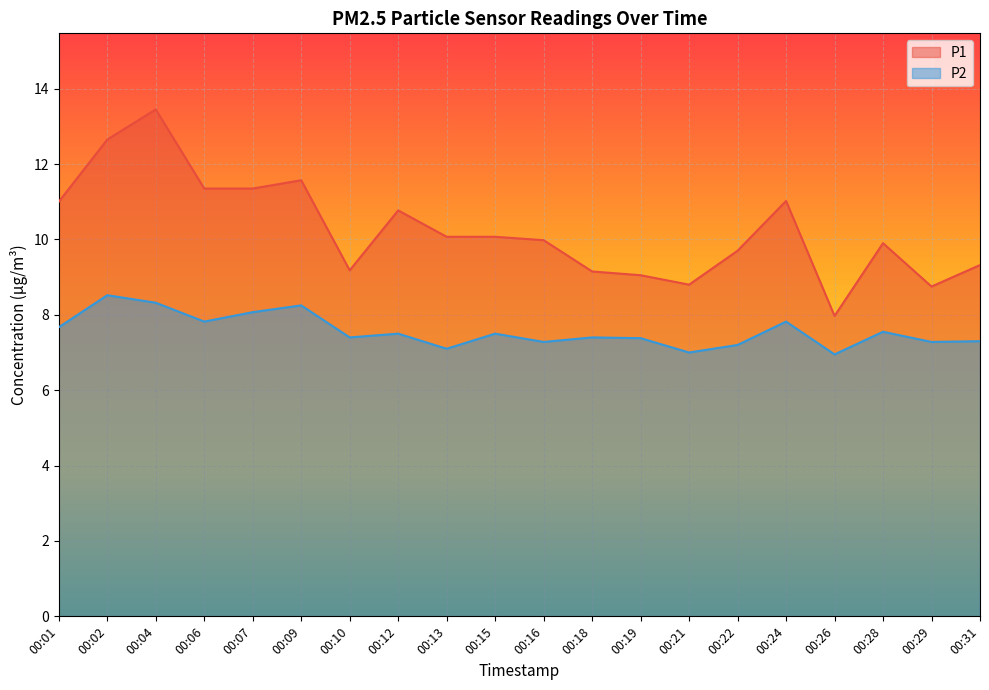

What is the sum of all P2 values?

151.3